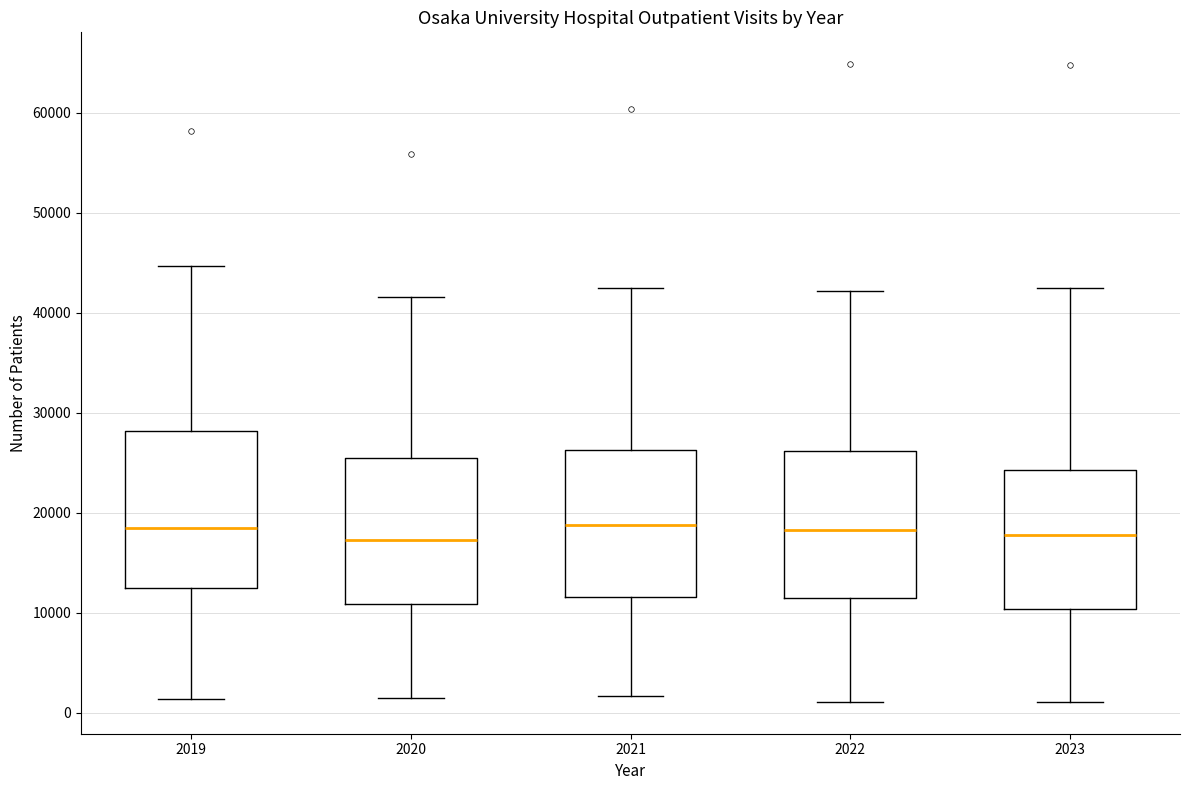

Reading left to right, transcribe this box plot: for each box, give where its median line is, the range the box spans, and where its two whiskers end, as read against the y-axis. The values are not printed on the chart, so give them approximately, as read against the axis.

2019: median 19000, box 13000 to 28000, whiskers 1000 to 45000
2020: median 17000, box 11000 to 25000, whiskers 1000 to 42000
2021: median 19000, box 12000 to 26000, whiskers 2000 to 42000
2022: median 18000, box 11000 to 26000, whiskers 1000 to 42000
2023: median 18000, box 10000 to 24000, whiskers 1000 to 42000